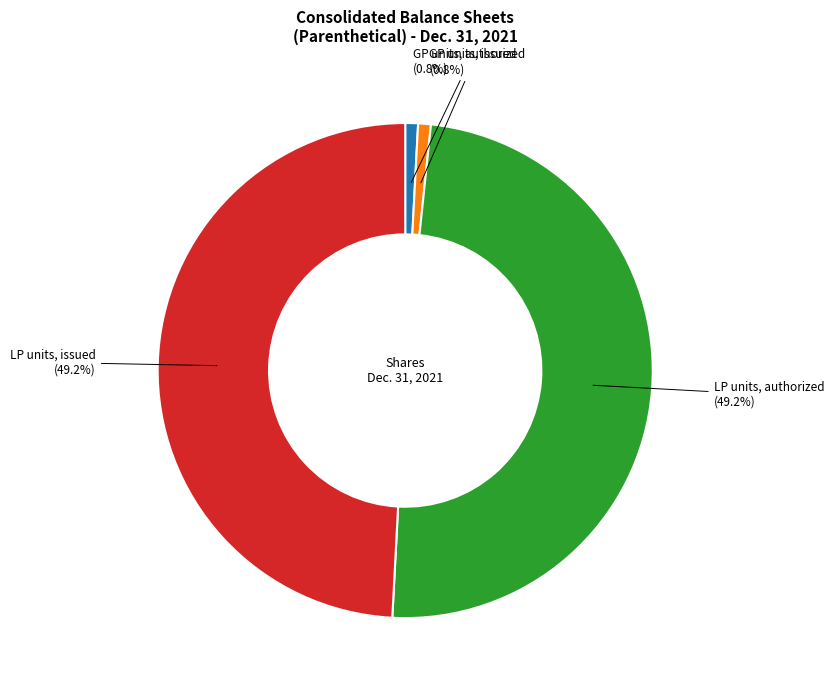

Count the number of slices in the pie.

4